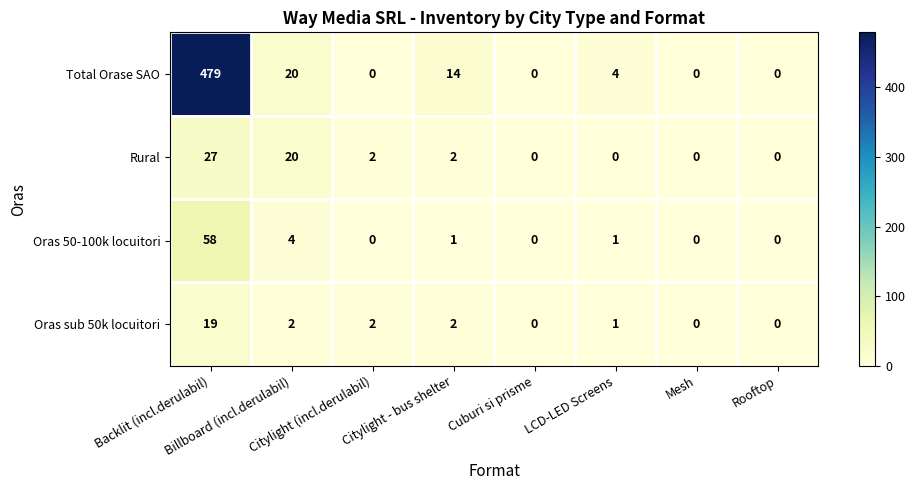

List the series in order of their peak value, highest first.

Total Orase SAO, Oras 50-100k locuitori, Rural, Oras sub 50k locuitori